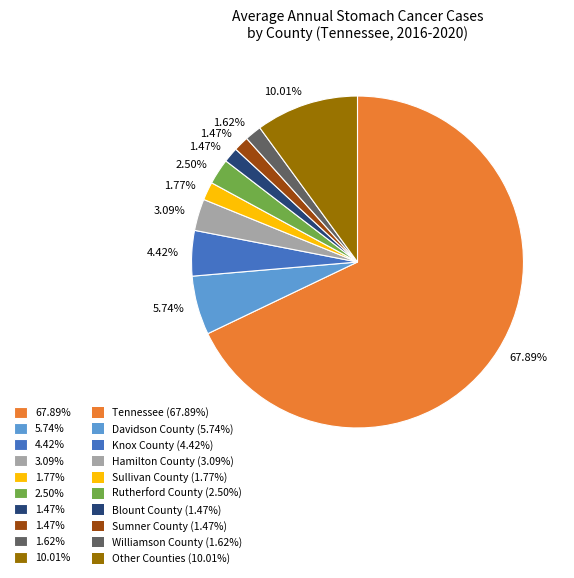

Is there a majority slice in this chart?

Yes